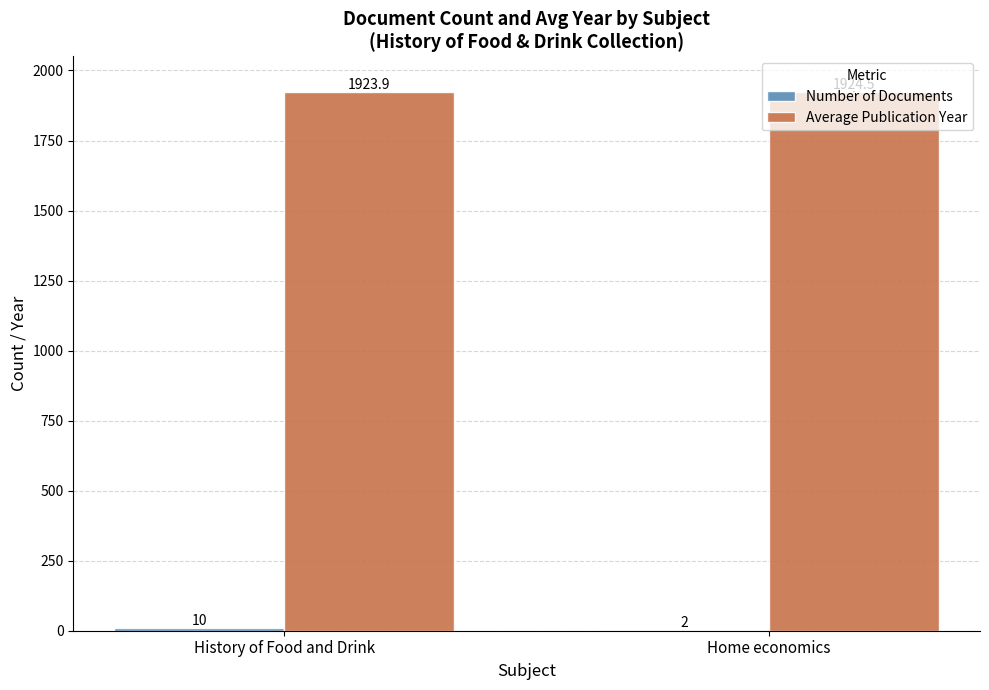

At which category does the chart reach its peak across all series?

Home economics